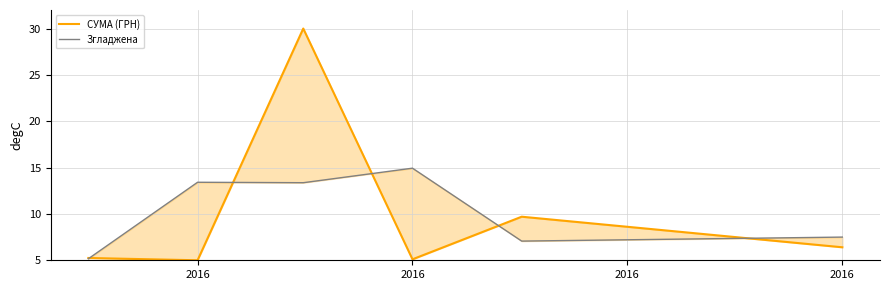

Does the chart have visible grid lines?

Yes